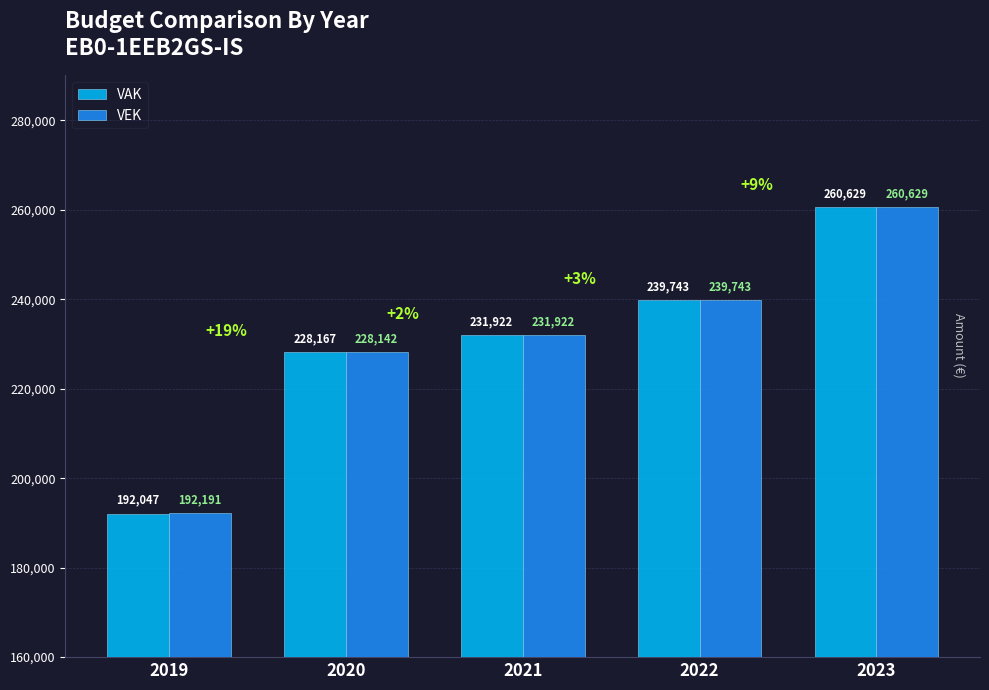

Reading left to right, transcribe all the data shown in this chart.

VAK: 2019=192047	2020=228167	2021=231922	2022=239743	2023=260629
VEK: 2019=192191	2020=228142	2021=231922	2022=239743	2023=260629